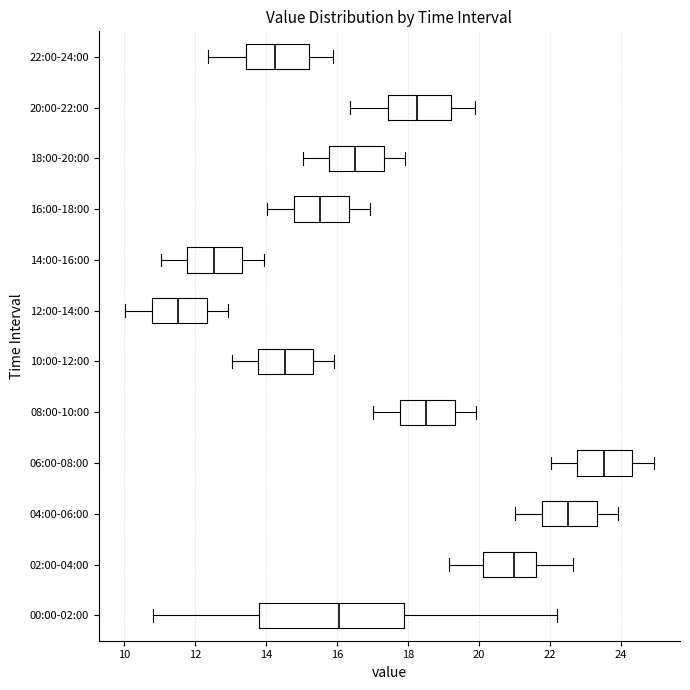

Which box's median line is the furthest to the left?

12:00-14:00